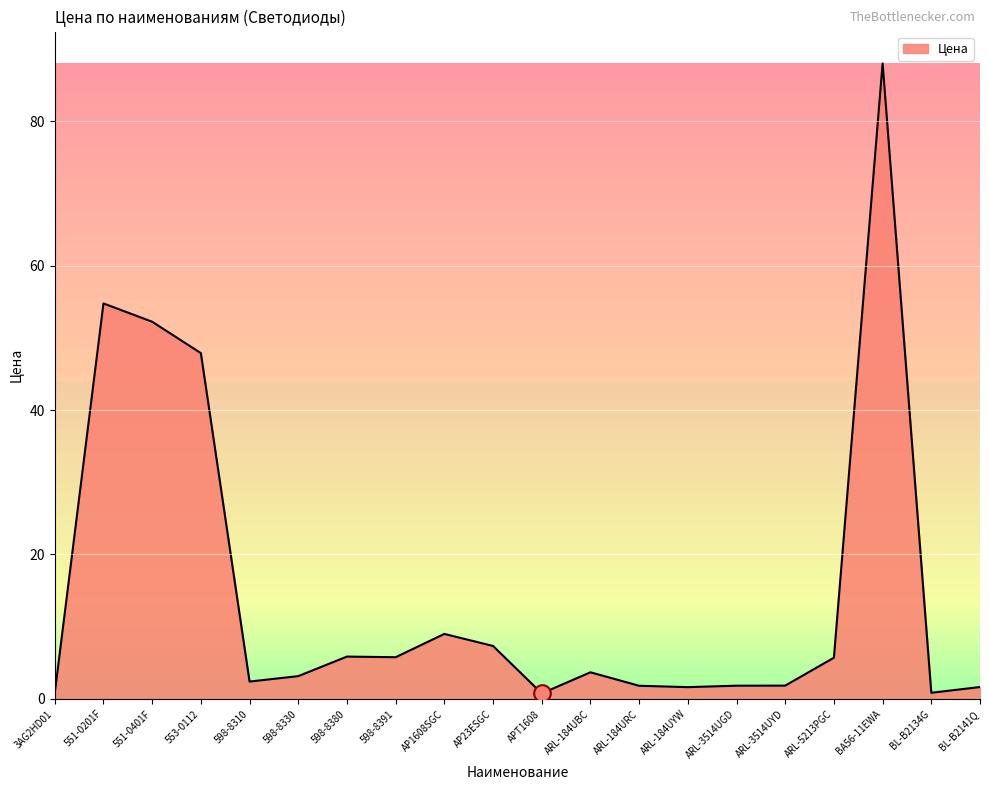

What position from the right is BA56-11EWA?

3